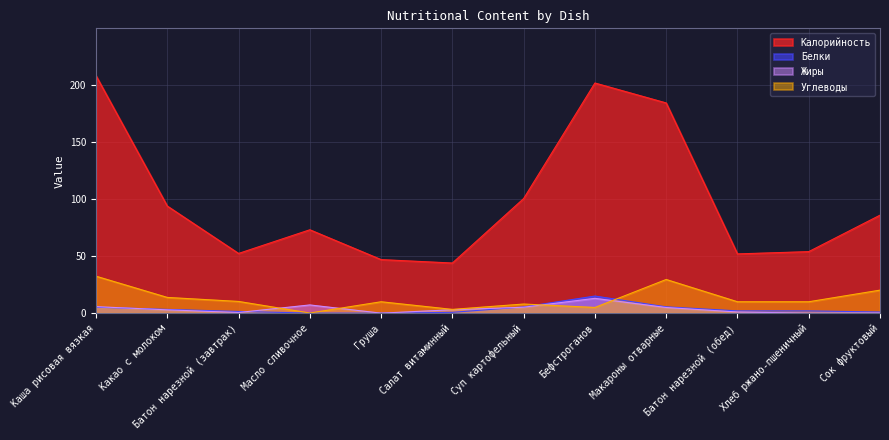

Which series has the largest range (max minus min)?

Калорийность